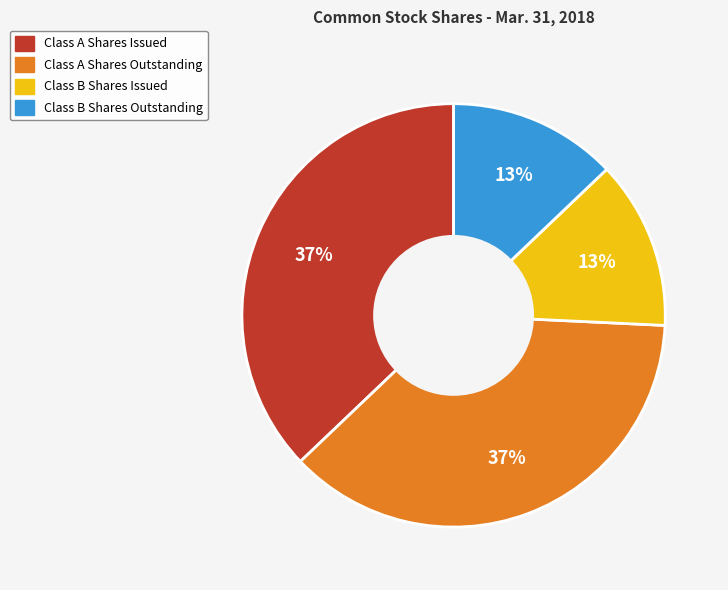

To the nearest percent, what percentage of the pie is Class A Shares Issued?

37%